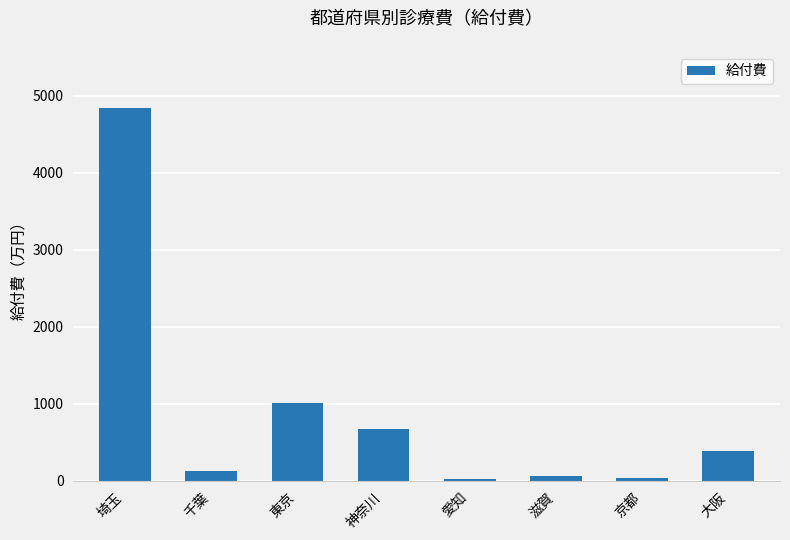

Is it true that the value at 滋賀 is 63.4?

True